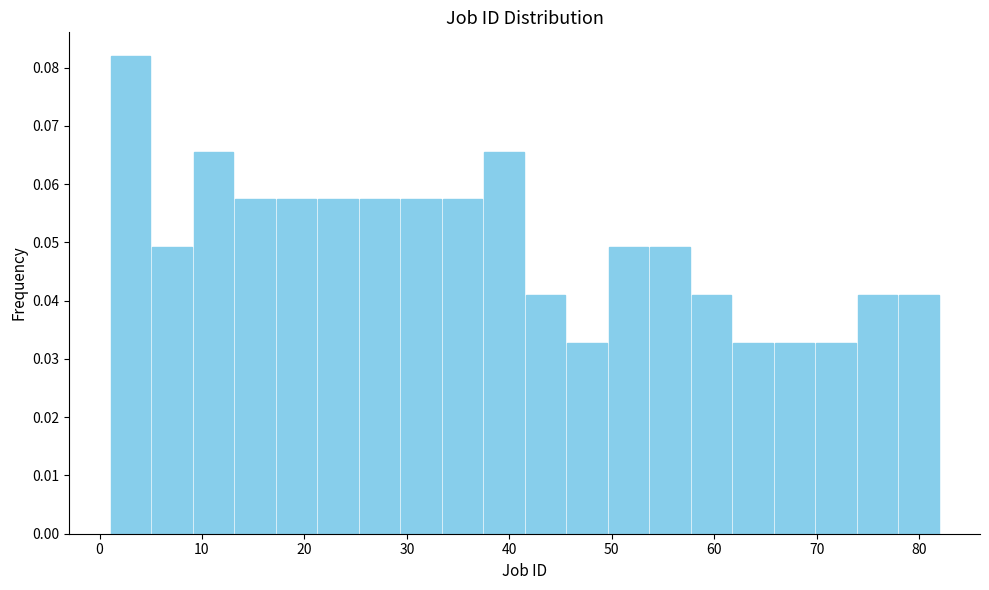

Reading left to right, list every bar in this chart as the range it spans on the x-axis followed by its height. Neither the bar edges nor the heights are printed on the chart, so give them approximately, as read against the axes.

1 to 5: 0.082
5 to 9: 0.049
9 to 13: 0.066
13 to 17: 0.057
17 to 21: 0.057
21 to 25: 0.057
25 to 29: 0.057
29 to 33: 0.057
33 to 37: 0.057
37 to 42: 0.066
42 to 46: 0.041
46 to 50: 0.033
50 to 54: 0.049
54 to 58: 0.049
58 to 62: 0.041
62 to 66: 0.033
66 to 70: 0.033
70 to 74: 0.033
74 to 78: 0.041
78 to 82: 0.041